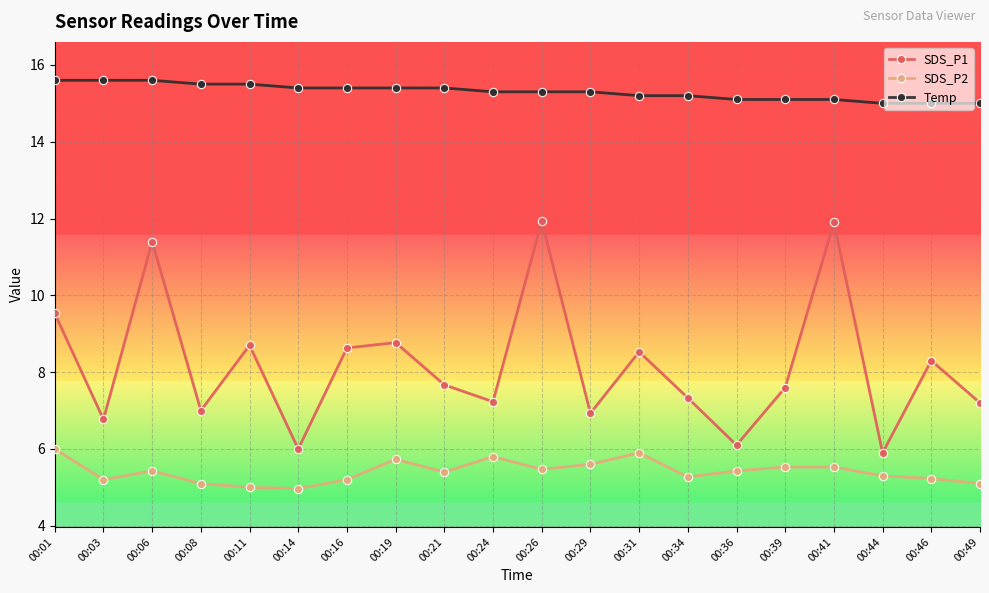

What is the minimum value shown in the chart?

5.0